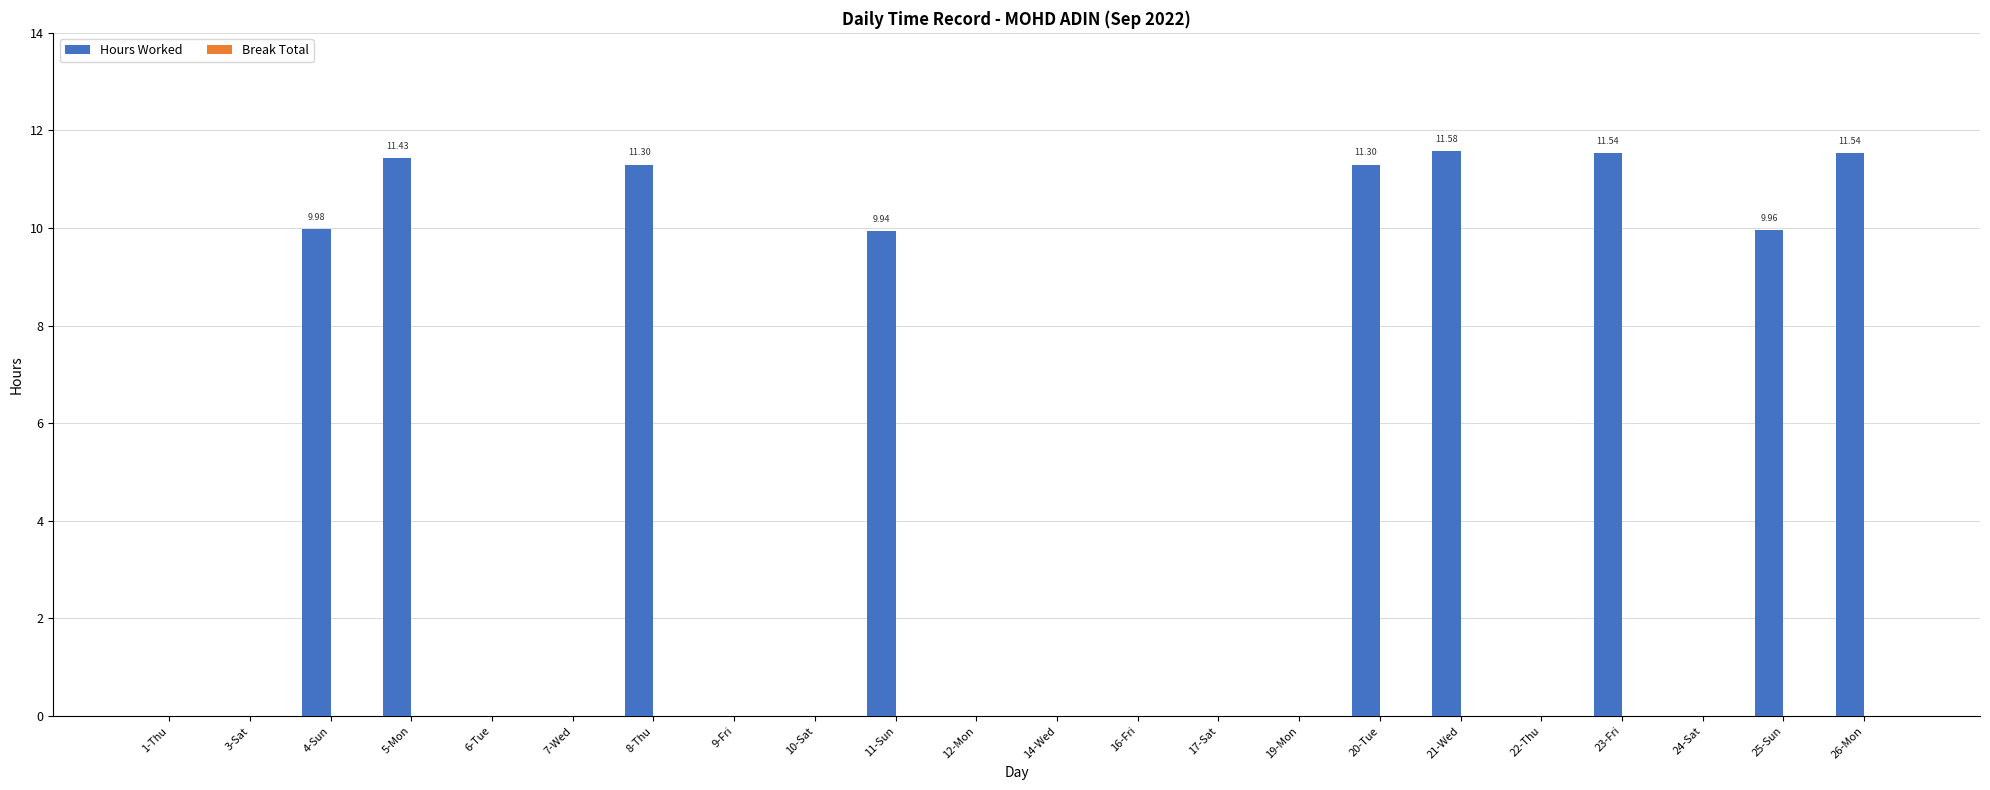

Which has a higher value, 4-Sun or 14-Wed?

4-Sun